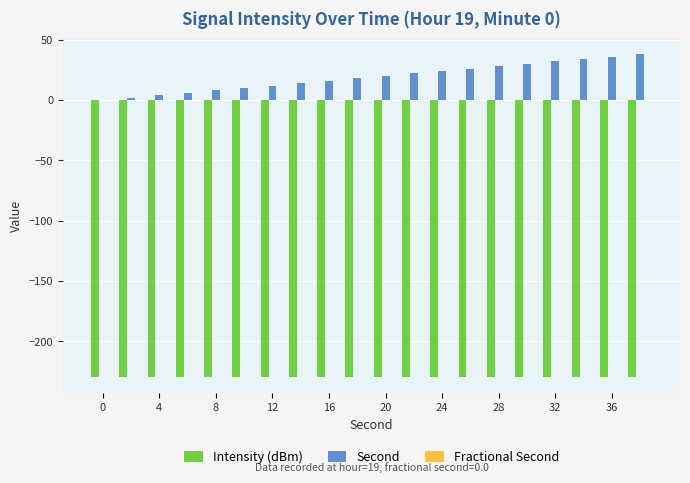

What is the maximum value shown in the chart?

38.0